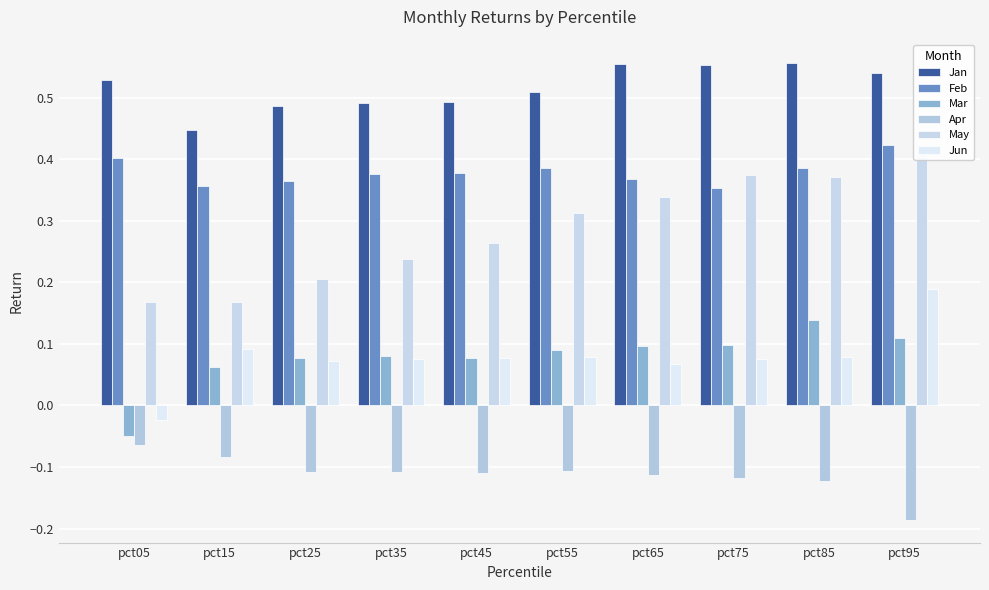

How many values in Mar are above zero?

9